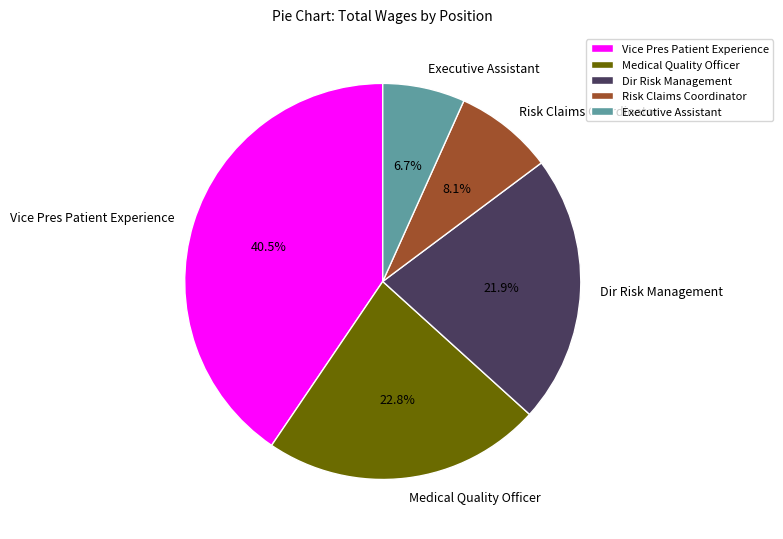

To the nearest percent, what percentage of the pie is Dir Risk Management?

22%